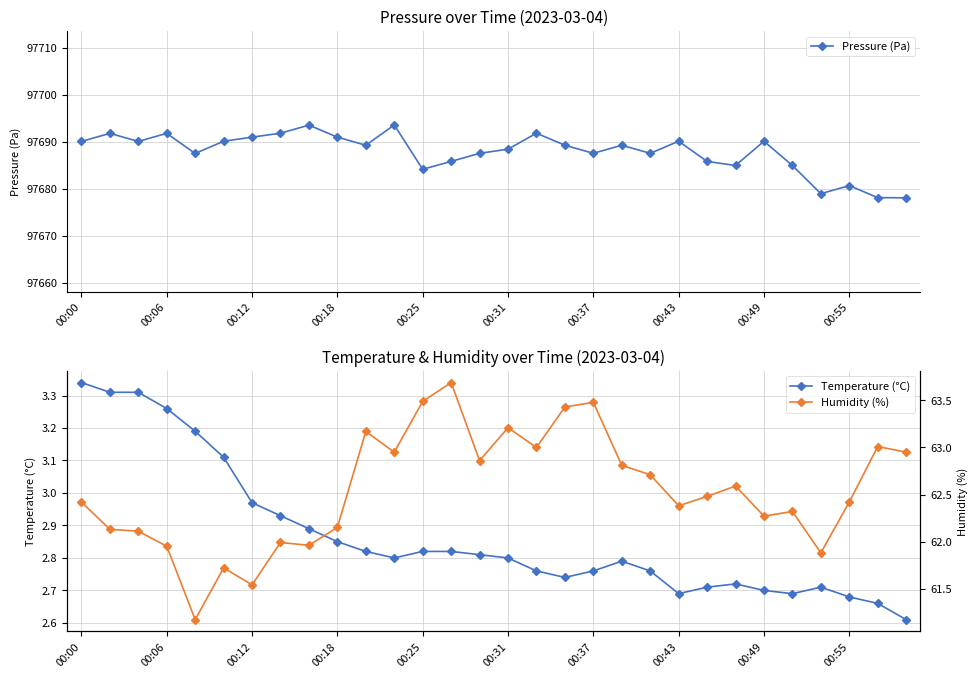

What is the lowest value of the Pressure (Pa) series?

97678.1